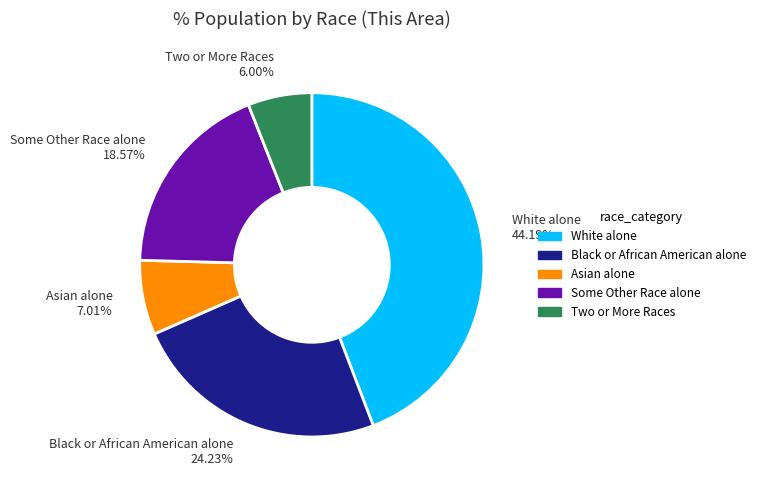

What percentage is the Black or African American alone slice, to the nearest percent?

24%